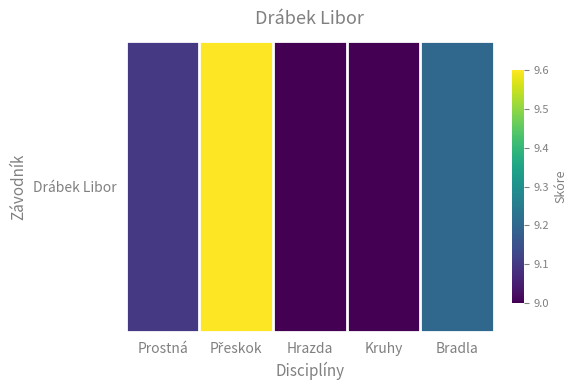

What is the sum of the values at Hrazda and Kruhy?

18.0